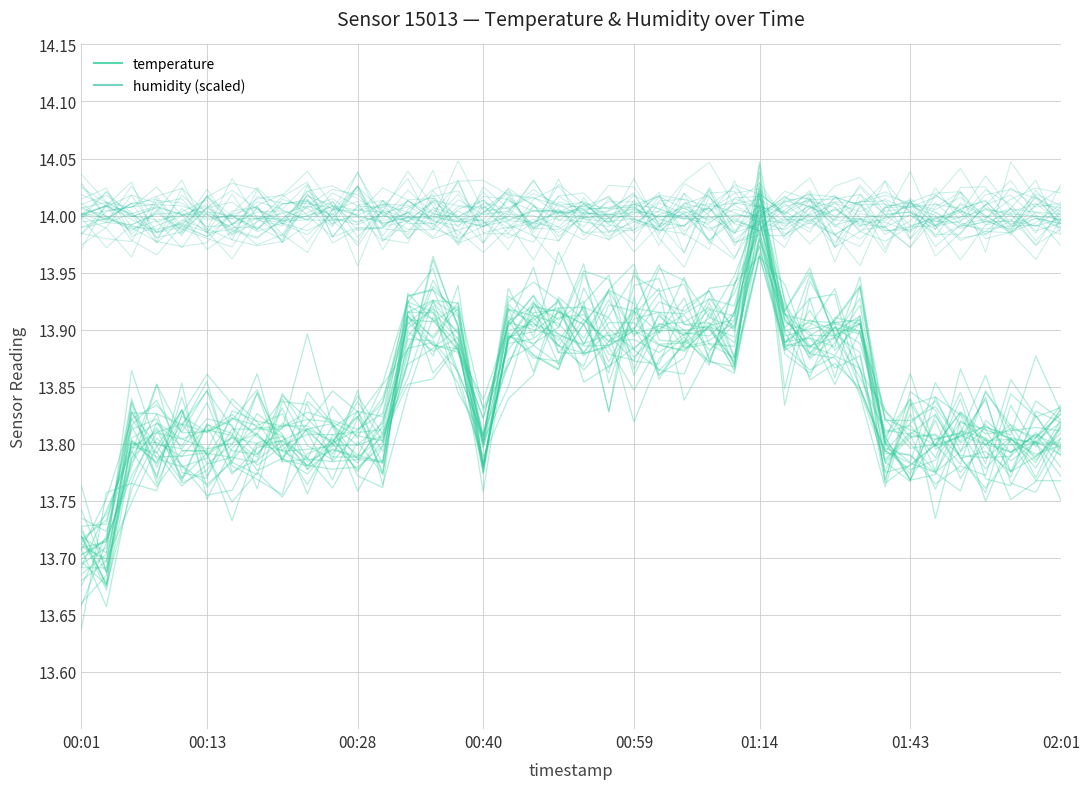

Between 22 and 28, which series saw the biggest shift?

temperature